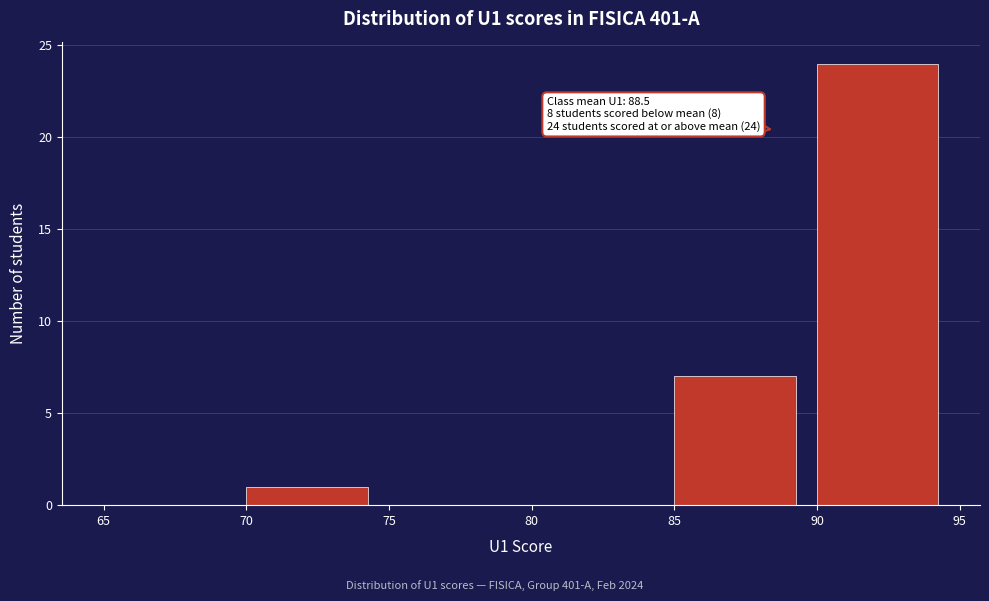

Over which range of the x-axis is the bar tallest?

90 to 95